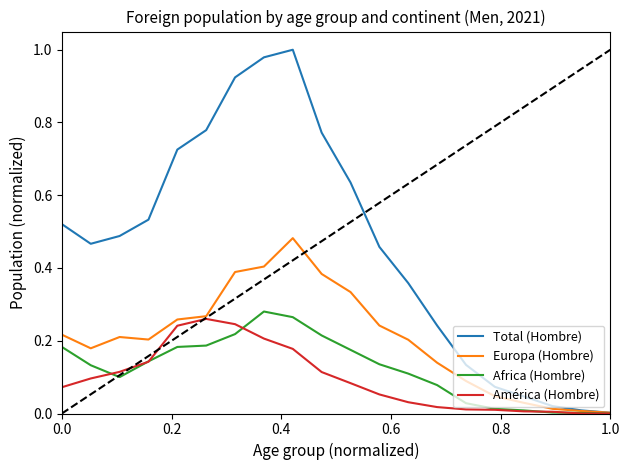

Which series has the largest range (max minus min)?

Total (Hombre)